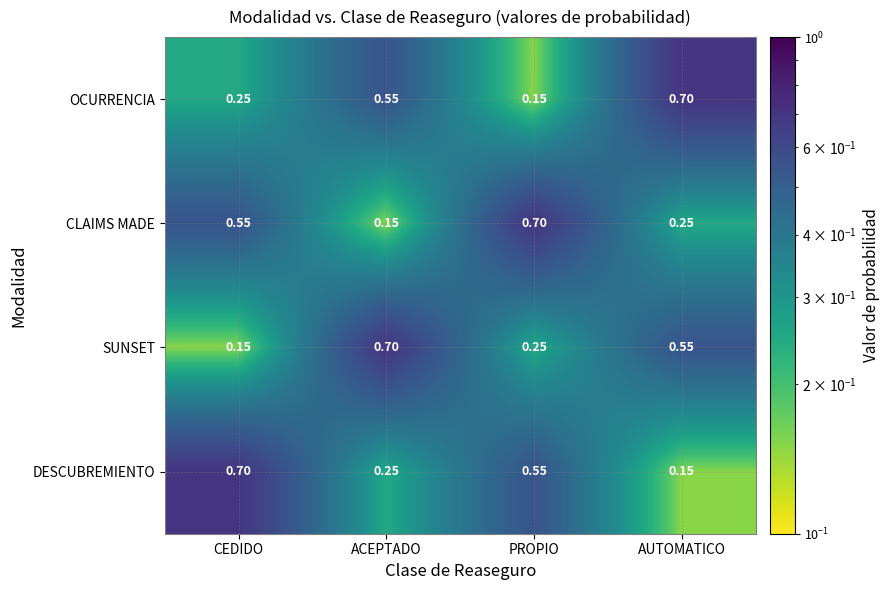

Is the value of SUNSET at CEDIDO greater than the value of OCURRENCIA at ACEPTADO?

No